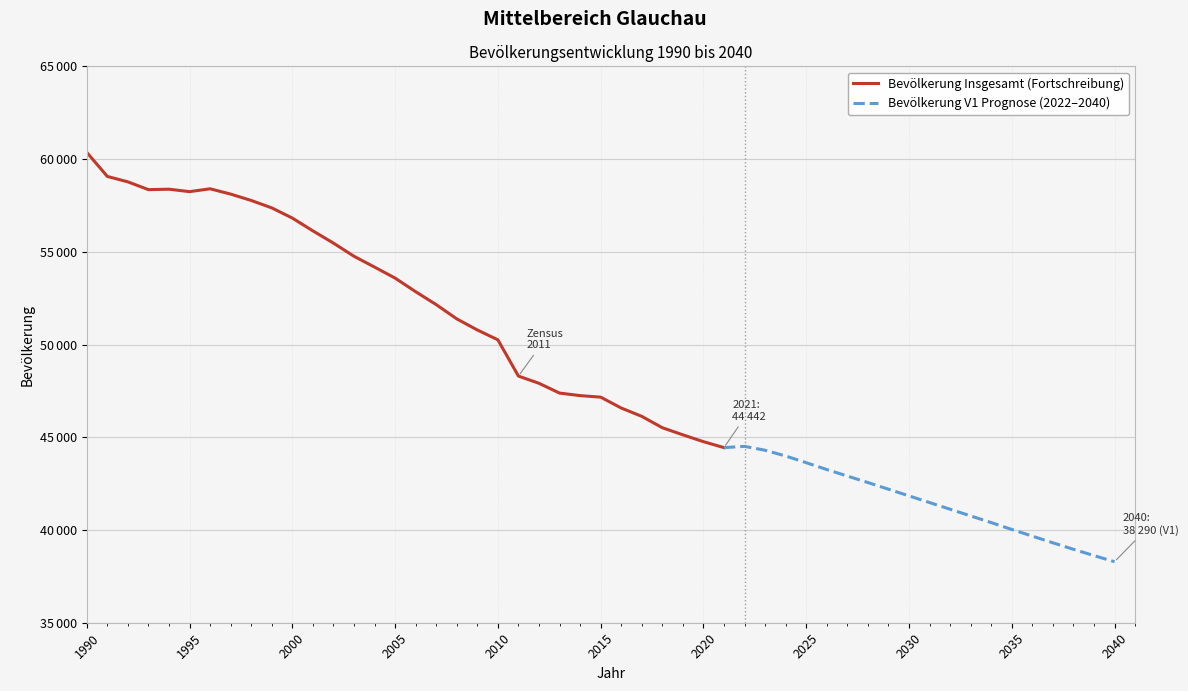

What is the average value?

52616